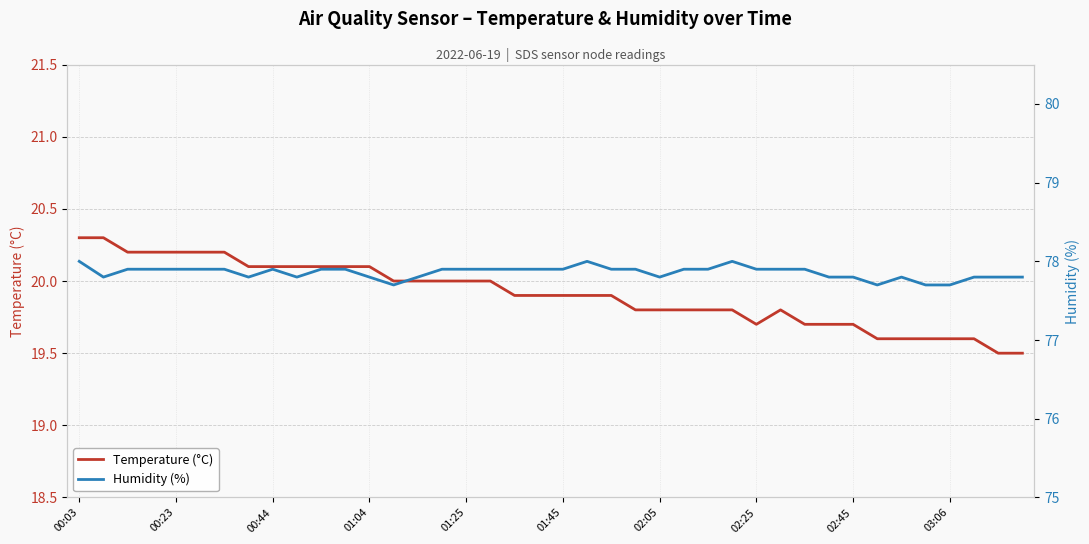

True or false: Temperature (°C) has a value of 19.7 at 02:45.

True